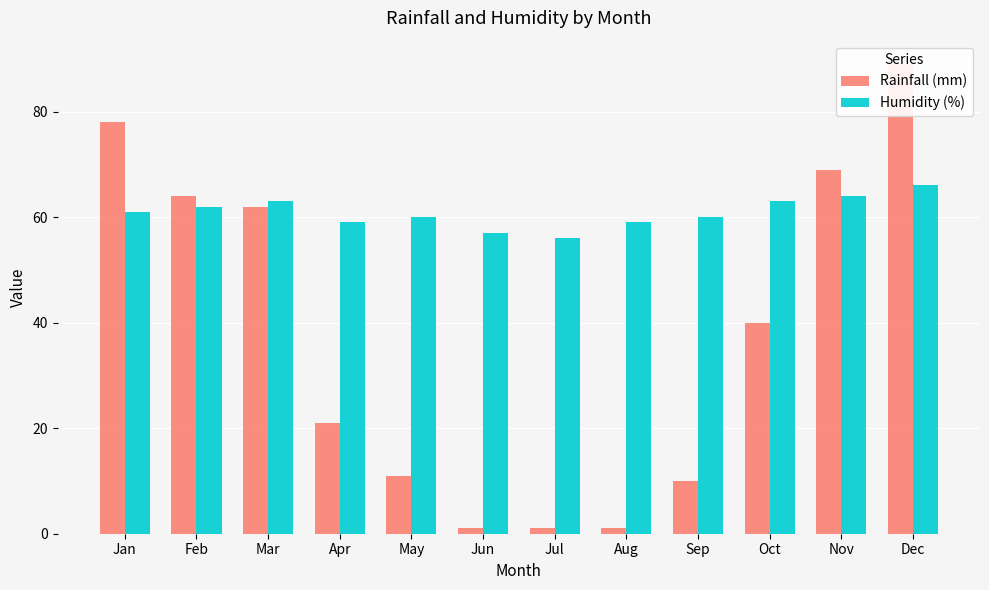

The value of Humidity (%) at Jun is 57. True or false?

True